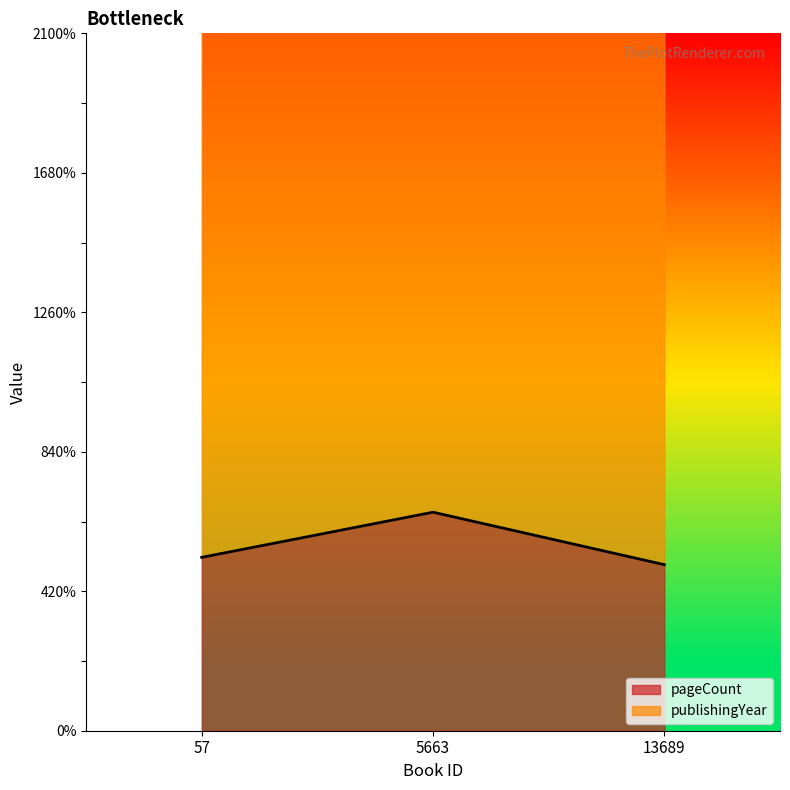

Reading left to right, extract all data points from this chart.

pageCount: 522	658	500
publishingYear: 2501	2624	2480